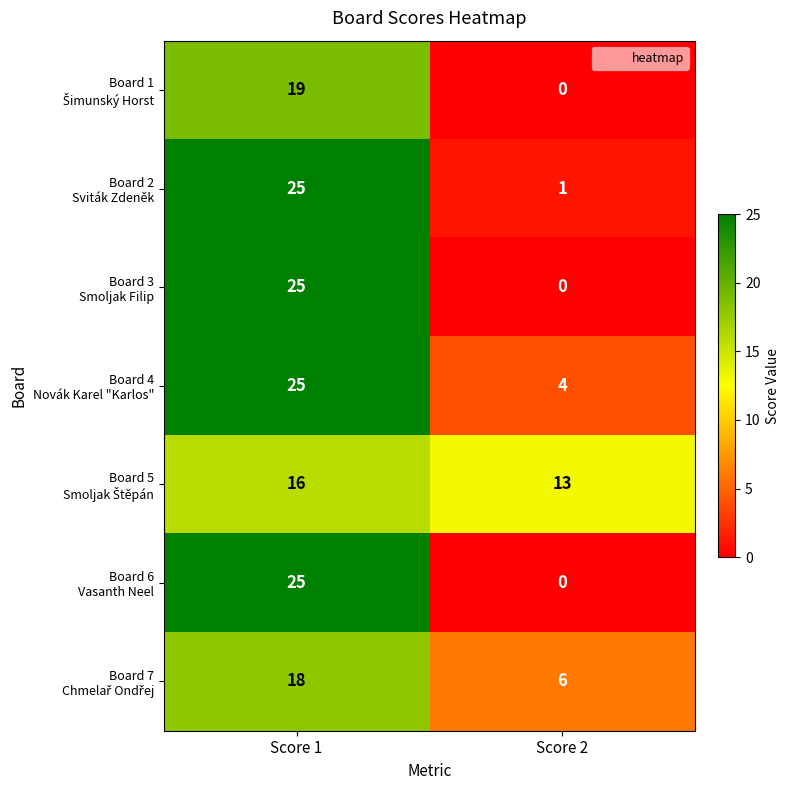

Which category has the lowest value across all series?

Score 2